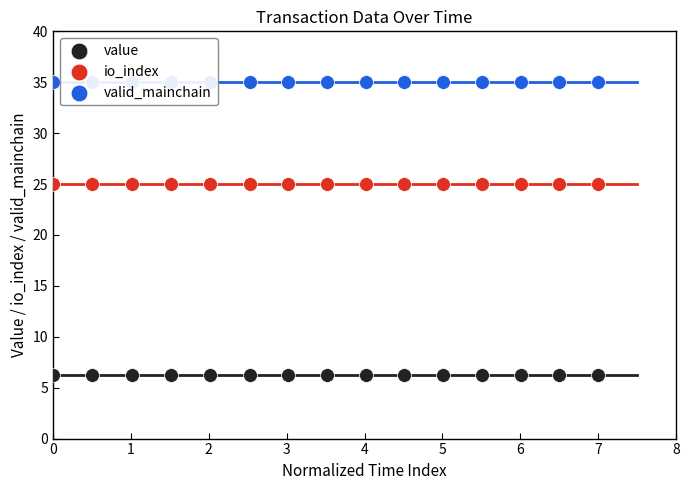

Which series has the widest spread of Y values?

value